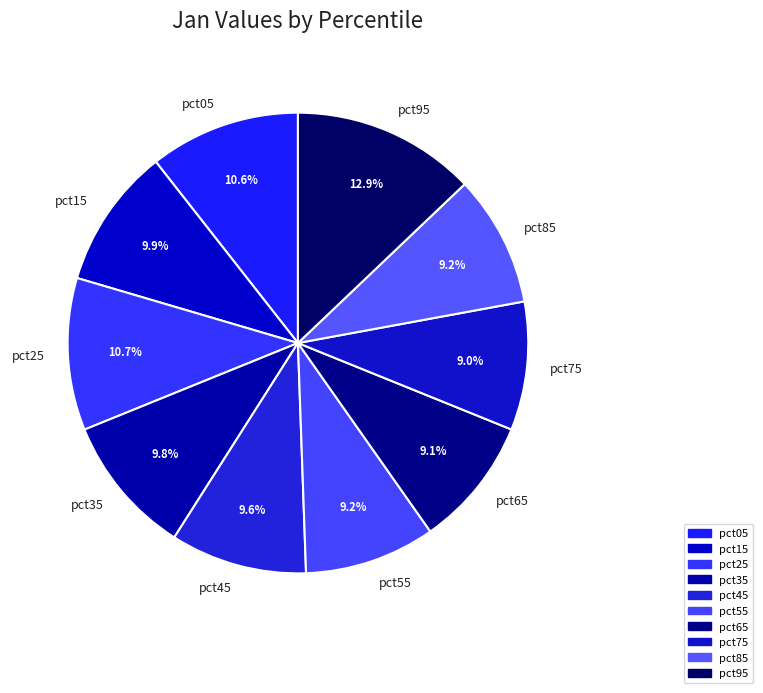

Is it true that pct95 is 13% of the pie?

True